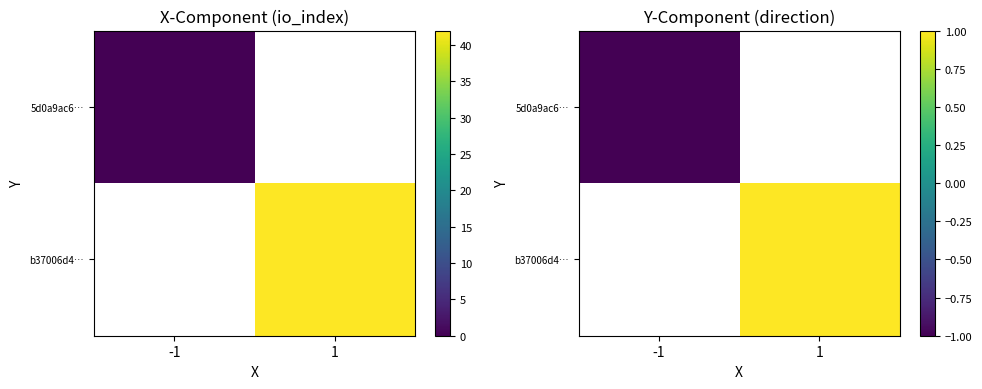

Is it true that b37006d4… equals 1.3 at 1?

False